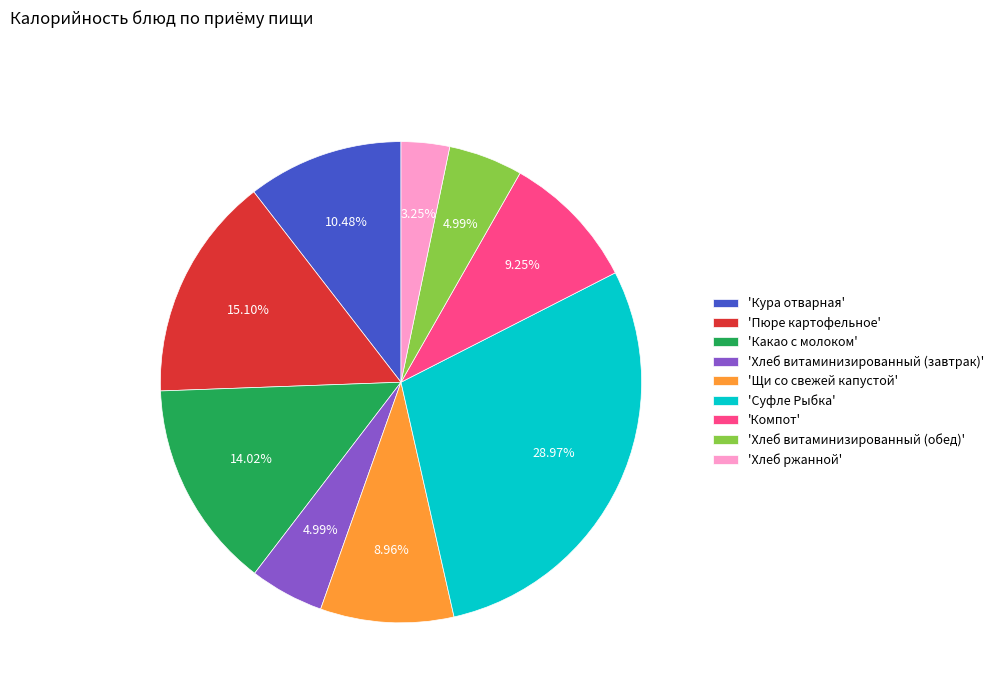

Is there any slice that represents more than half of the pie?

No